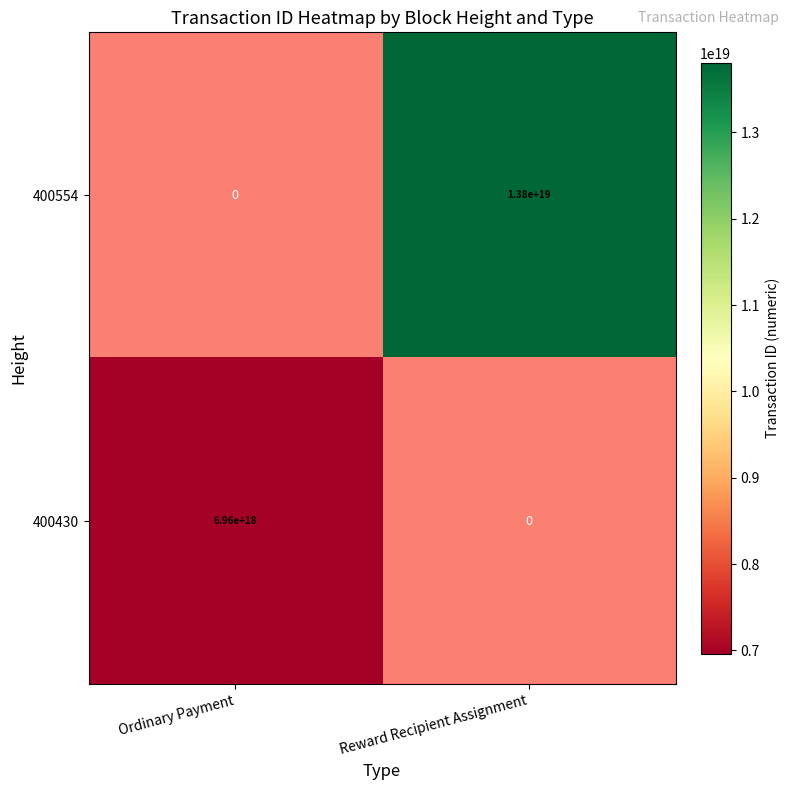

The 400554 series shows 4201211617929120256 at Reward Recipient Assignment. True or false?

False